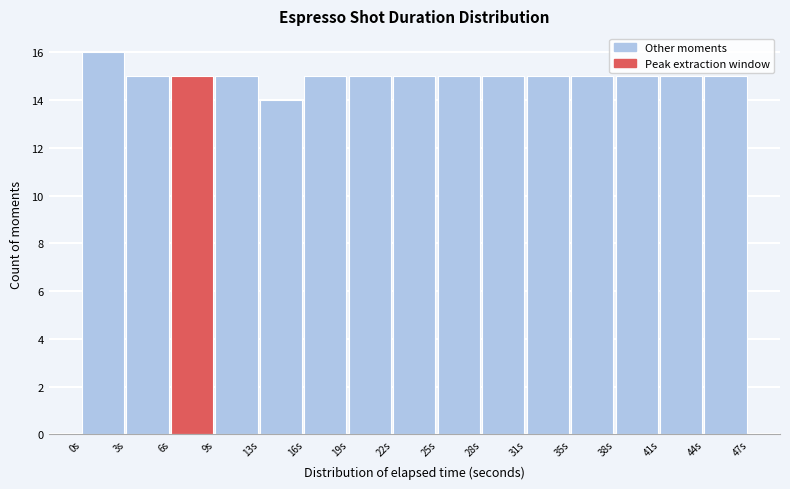

What is the height of the bar covering 37.5 to 41.0 on the x-axis? Neither the bar edges nor the heights are printed on the chart, so give them approximately, as read against the axes.

15